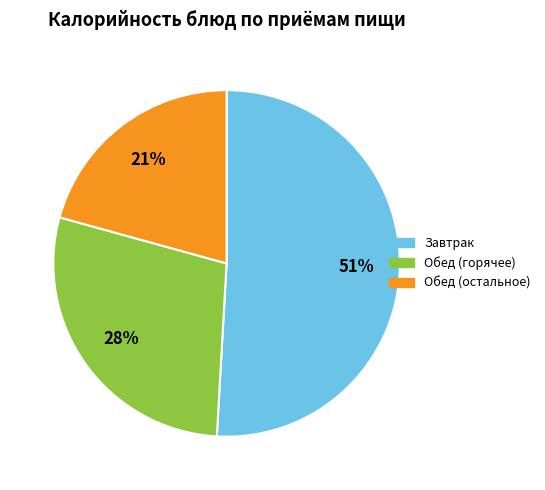

To the nearest percent, what is the average slice percentage?

33%